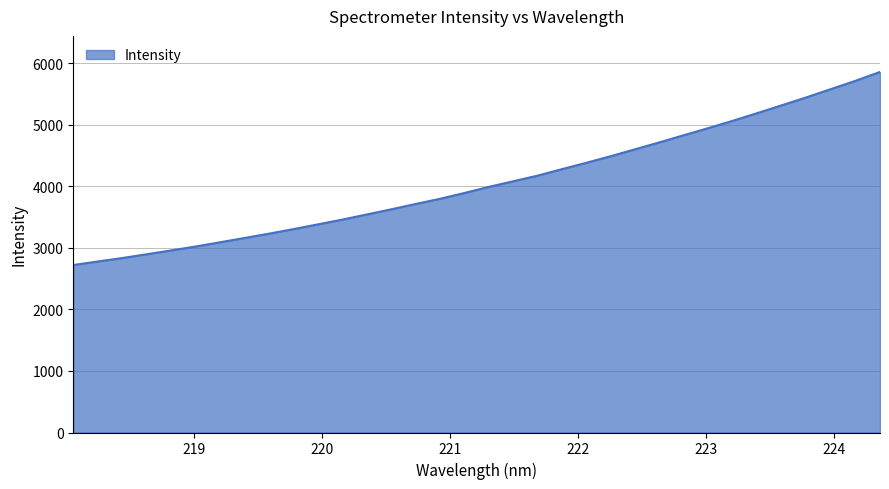

What is the difference between the maximum and minimum values?

3136.9